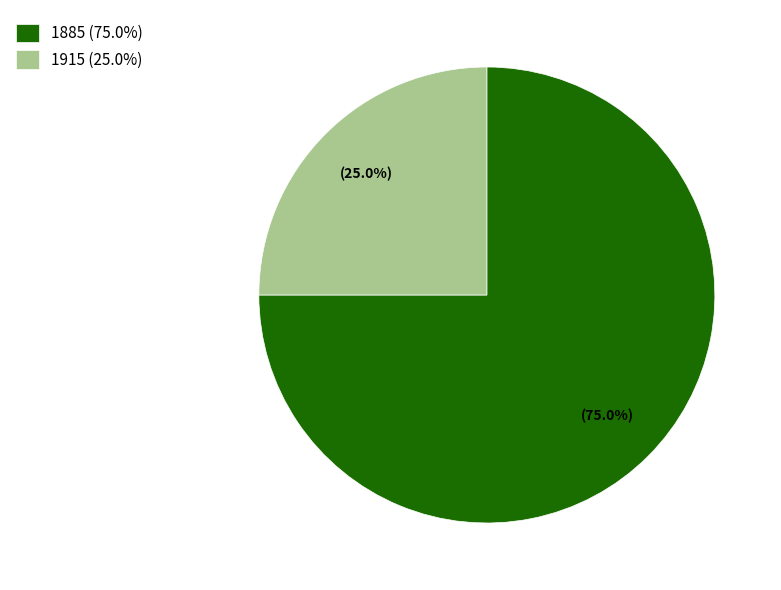

What percentage is NOT represented by 1885?

25.0%